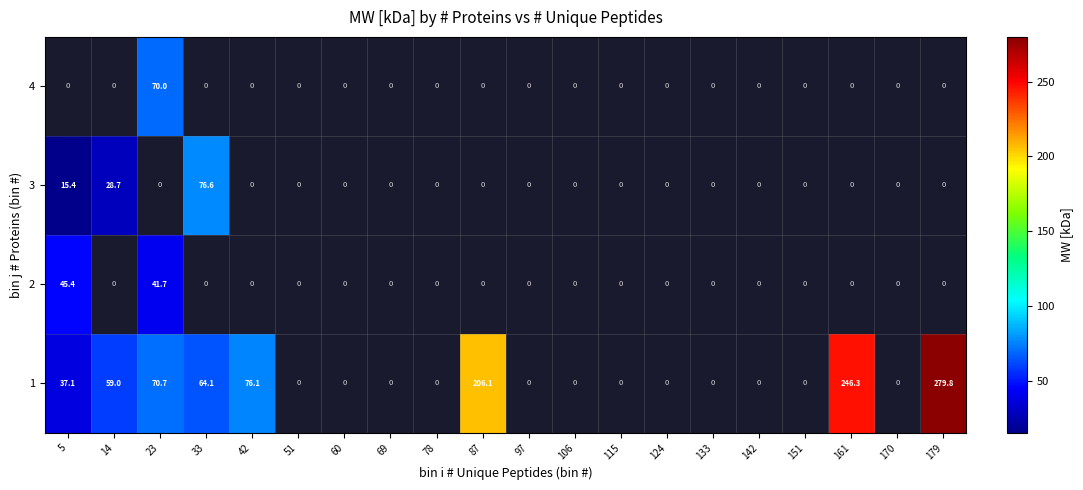

The value of 1 at 161 is 246.3. True or false?

True